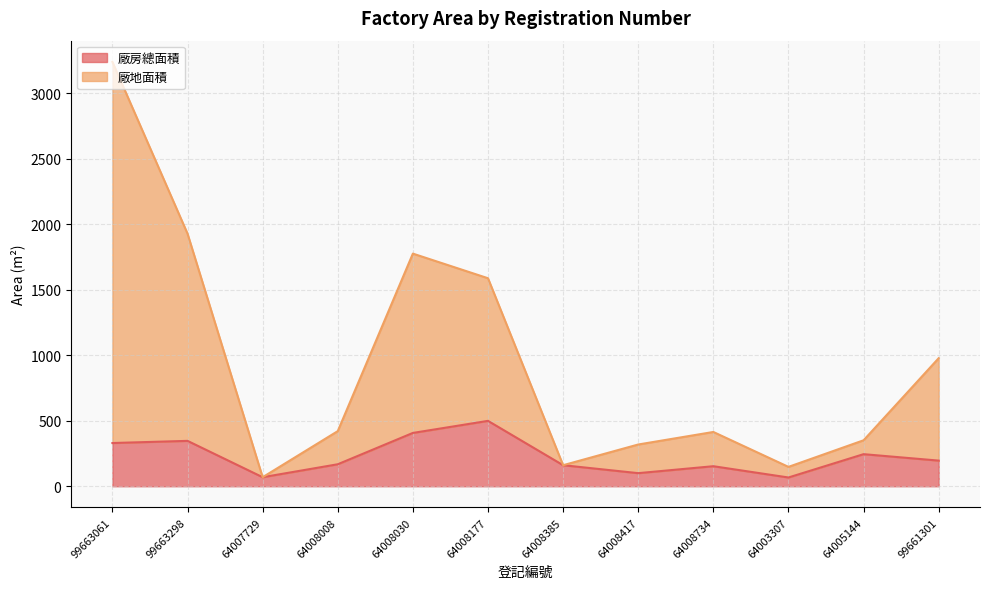

At how many categories does at least one series exceed 1045?

4